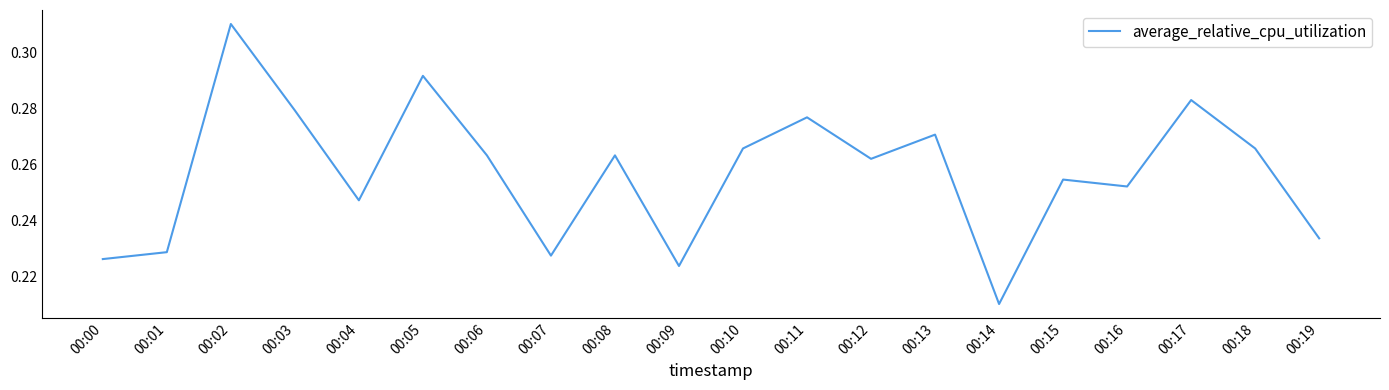

How many lines are shown in the chart?

1